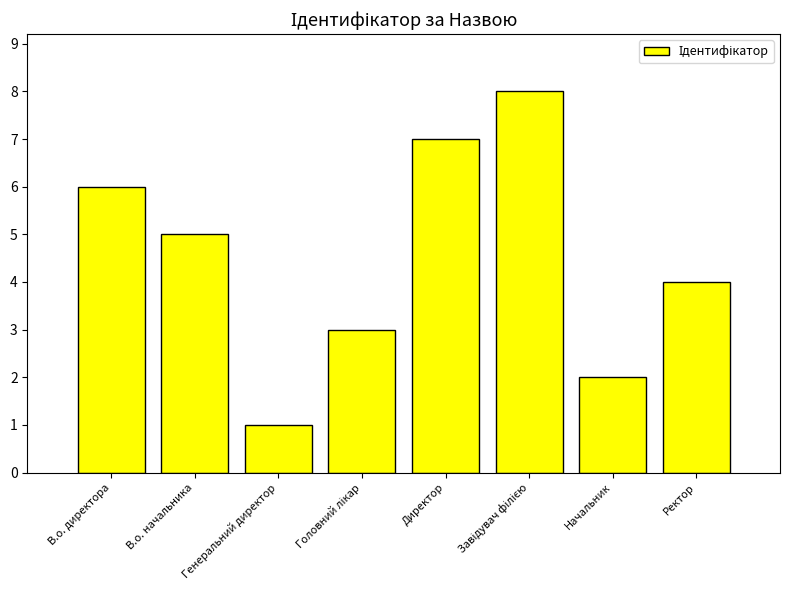

Approximately how many times larger is the value at В.о. директора compared to Генеральний директор?

6.0